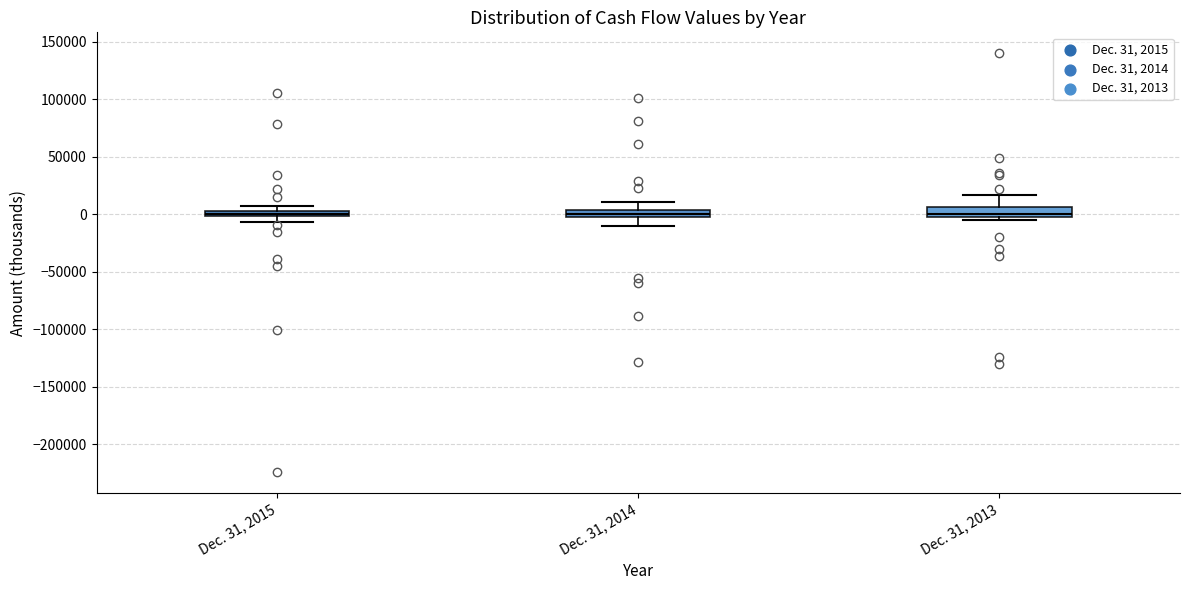

Where is the upper edge of the box for Dec. 31, 2013 on the y-axis? The values are not printed on the chart, so give them approximately, as read against the axis.

5000